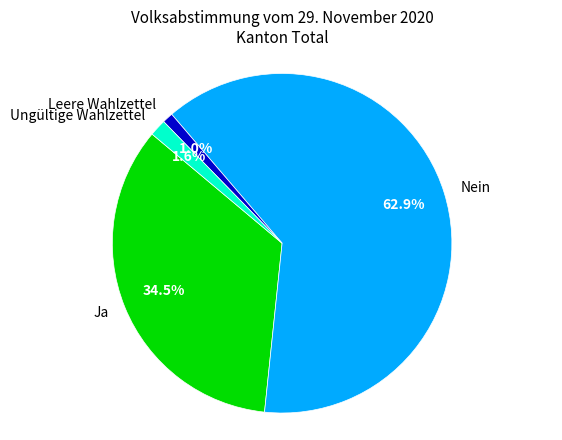

What is the total percentage of Ungültige Wahlzettel and Ja?

36.1%